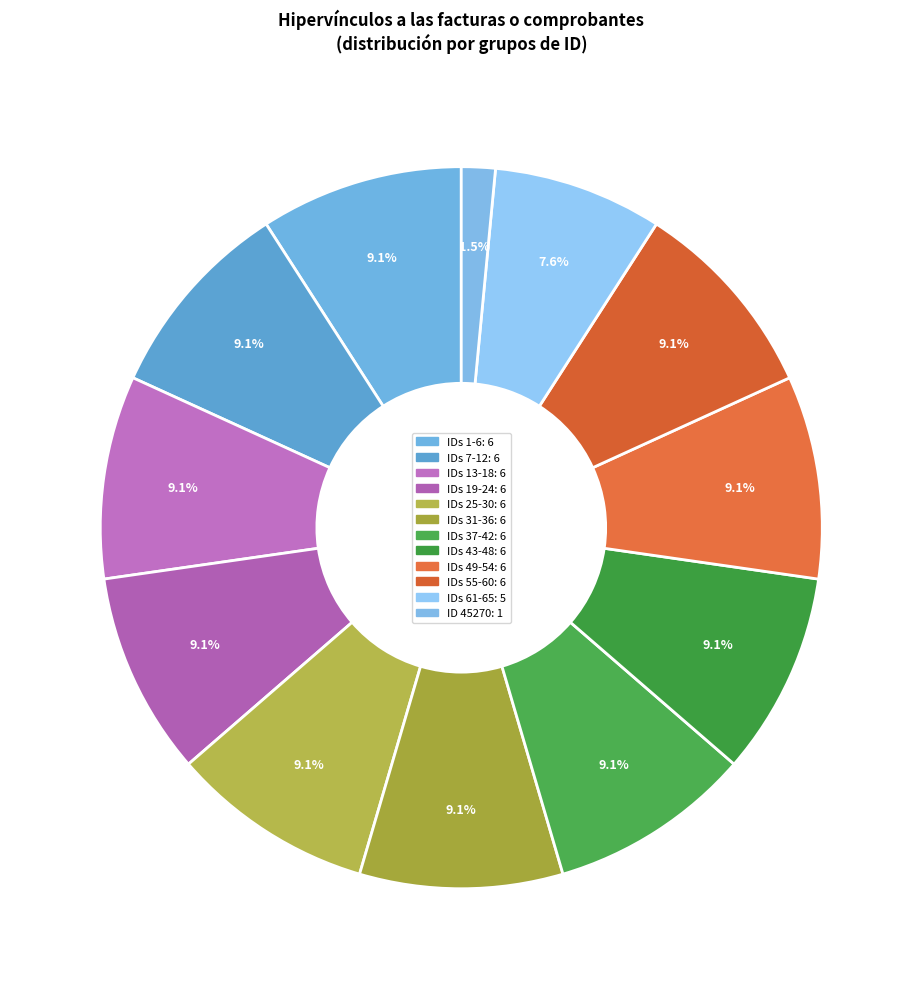

Count the number of slices in the pie.

12